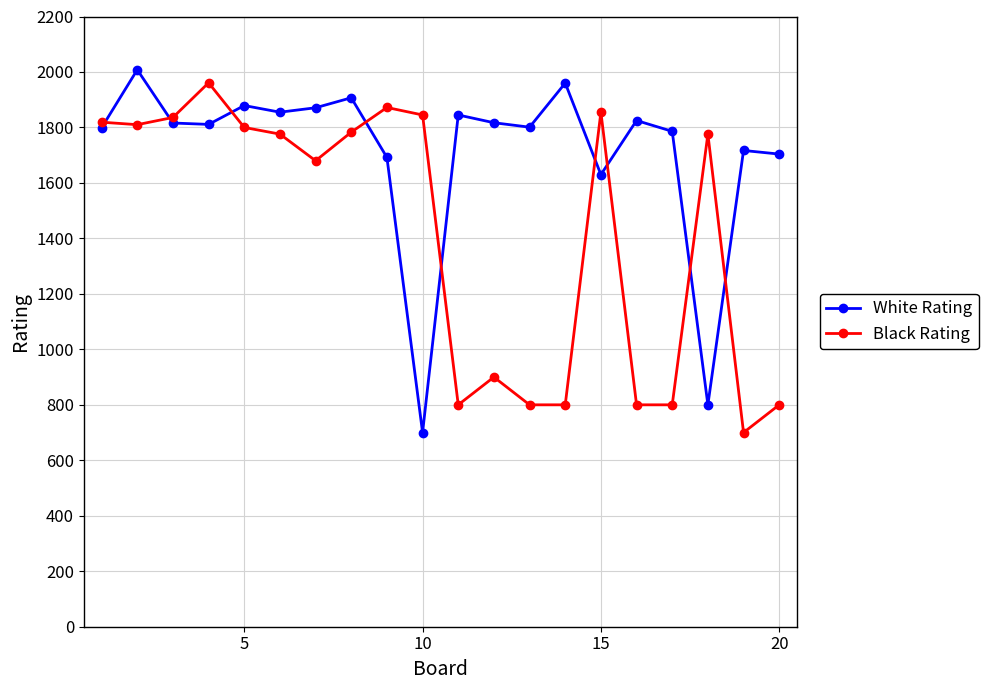

What is the value of the Black Rating point at the 17th from the left?

800